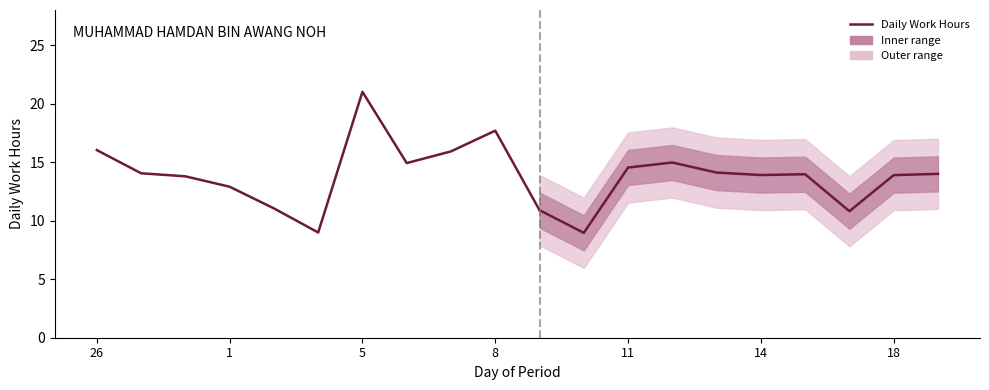

The chart shows a value of 3.7 at 1. True or false?

False